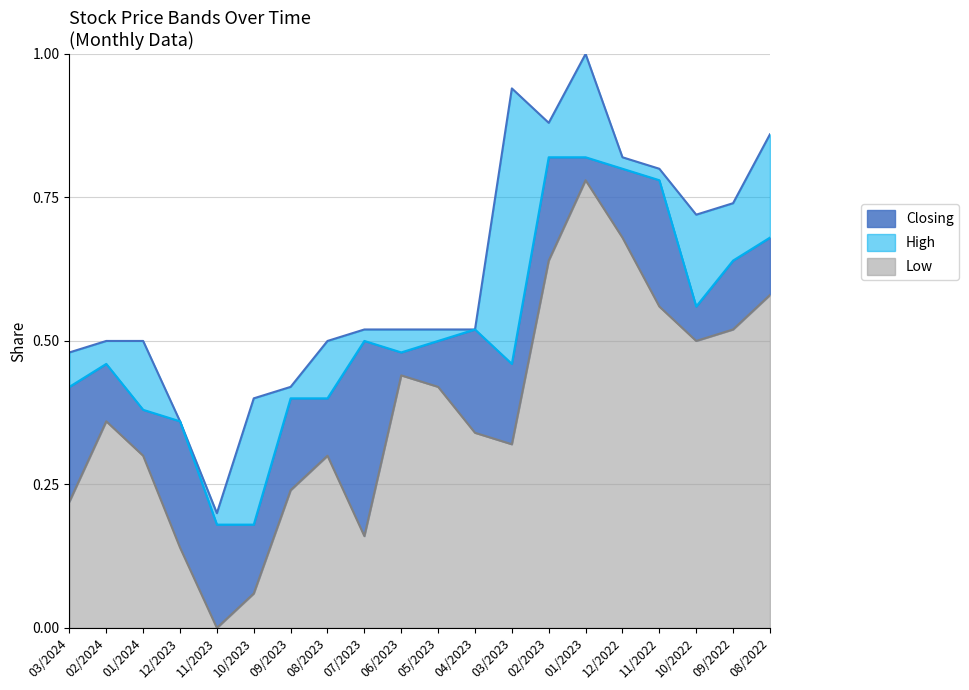

What is the spread (max minus min) of values at 10/2022?

0.2